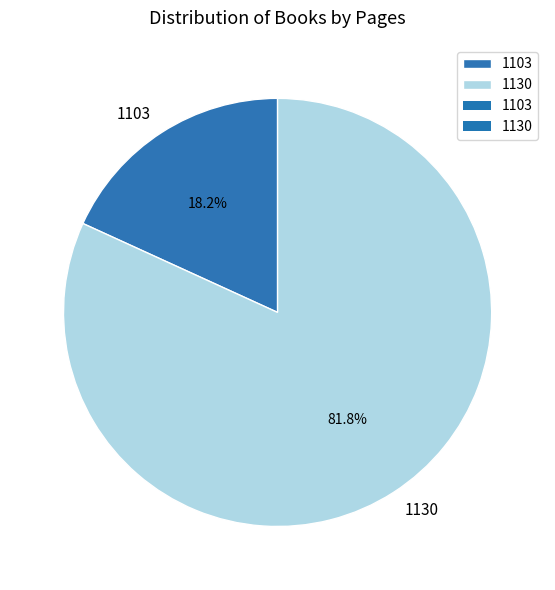

How many segments does this pie chart have?

2